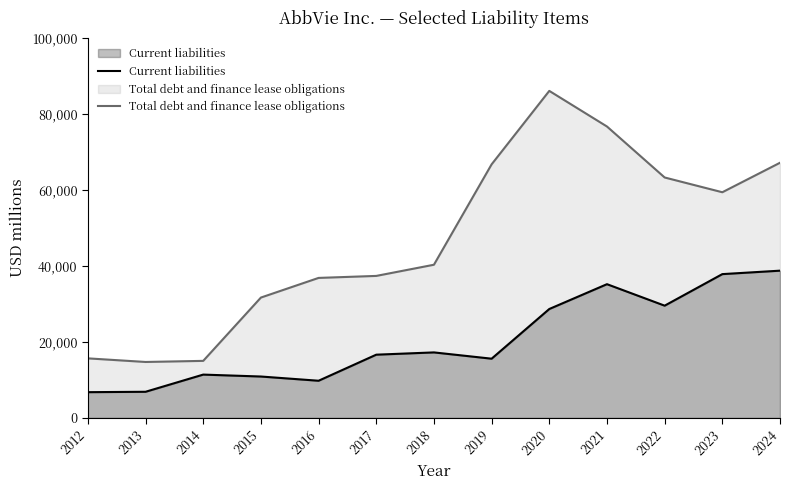

Where is the first local maximum for Total debt and finance lease obligations?

2020